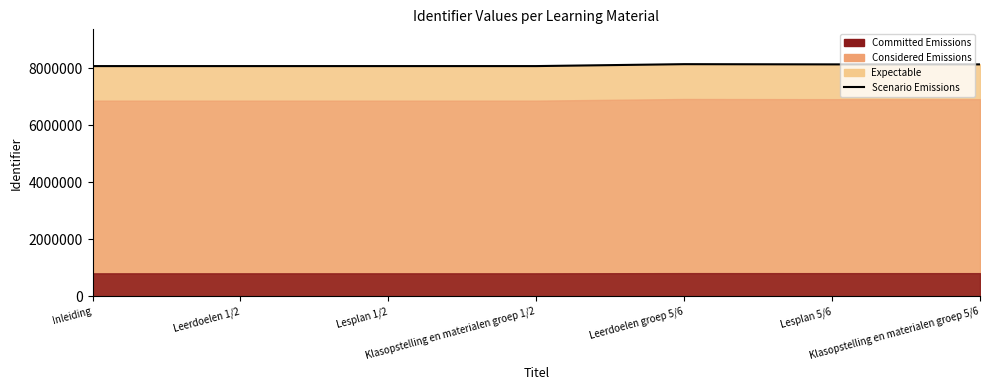

What is the ratio of the value at Lesplan 5/6 to the value at Lesplan 1/2?

1.0